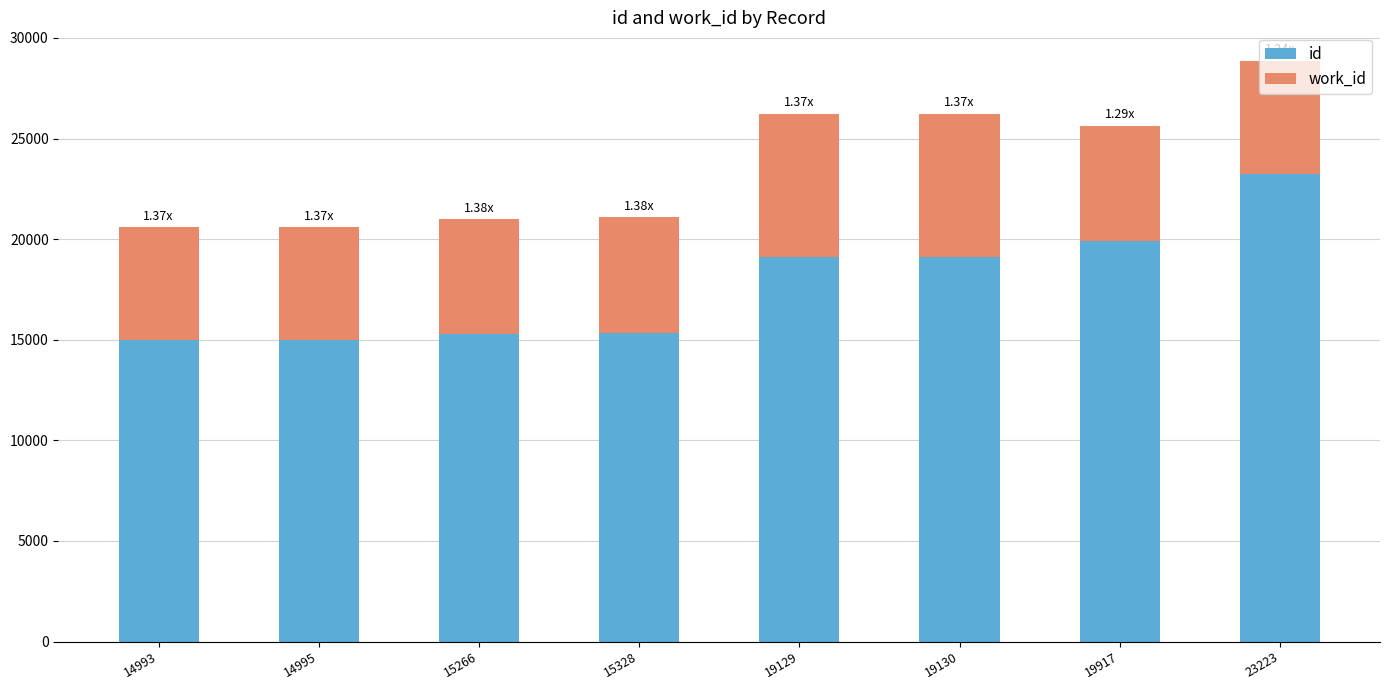

What is the total value across all series at 19129?

26209